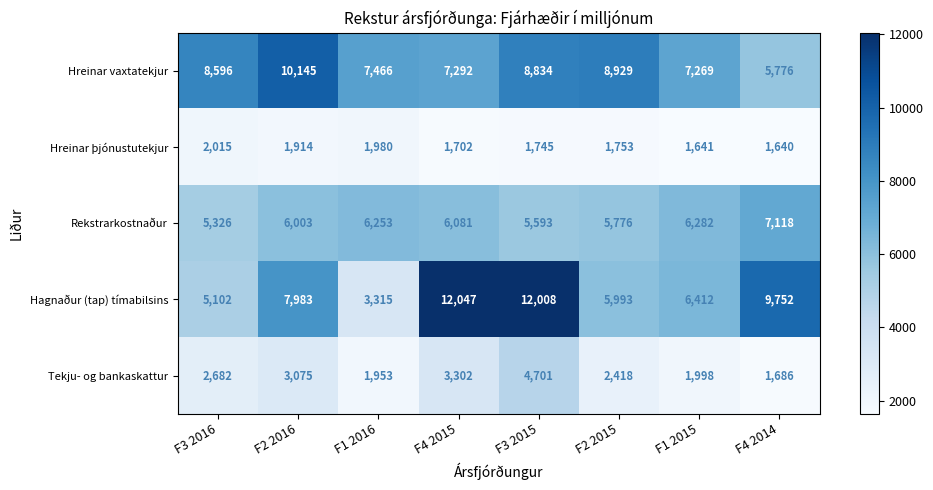

Where is Tekju- og bankaskattur nearest to the value 3193?

F4 2015